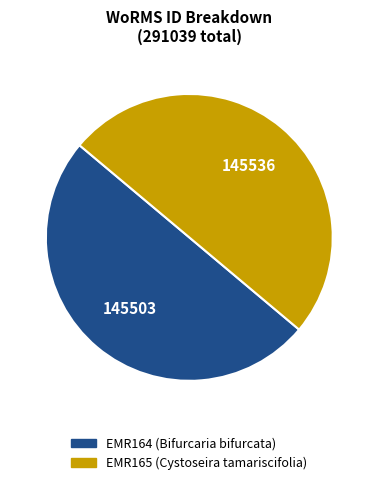

What is the ratio of the value at EMR164 to the value at EMR165?

1.0